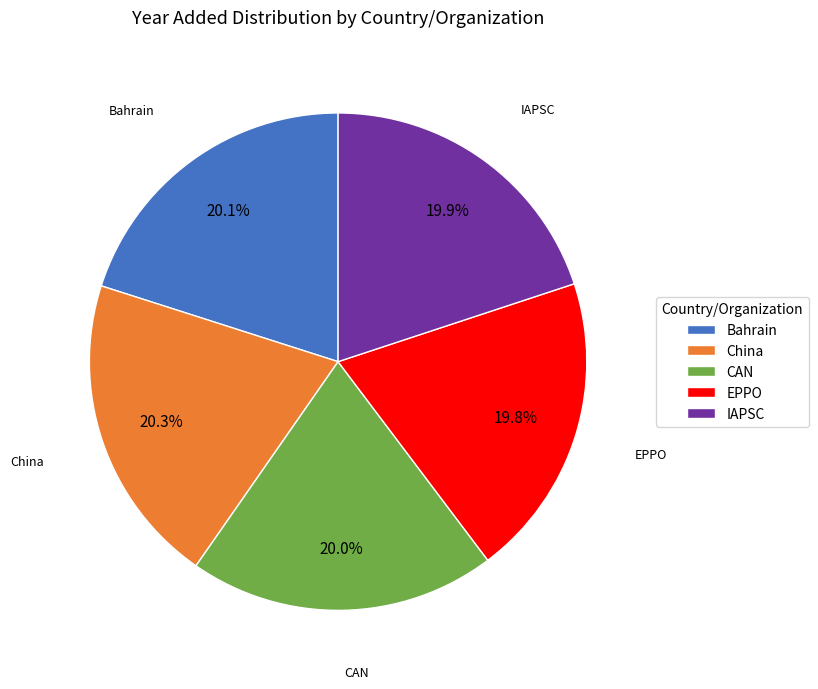

What is the total percentage of IAPSC and CAN?

39.9%